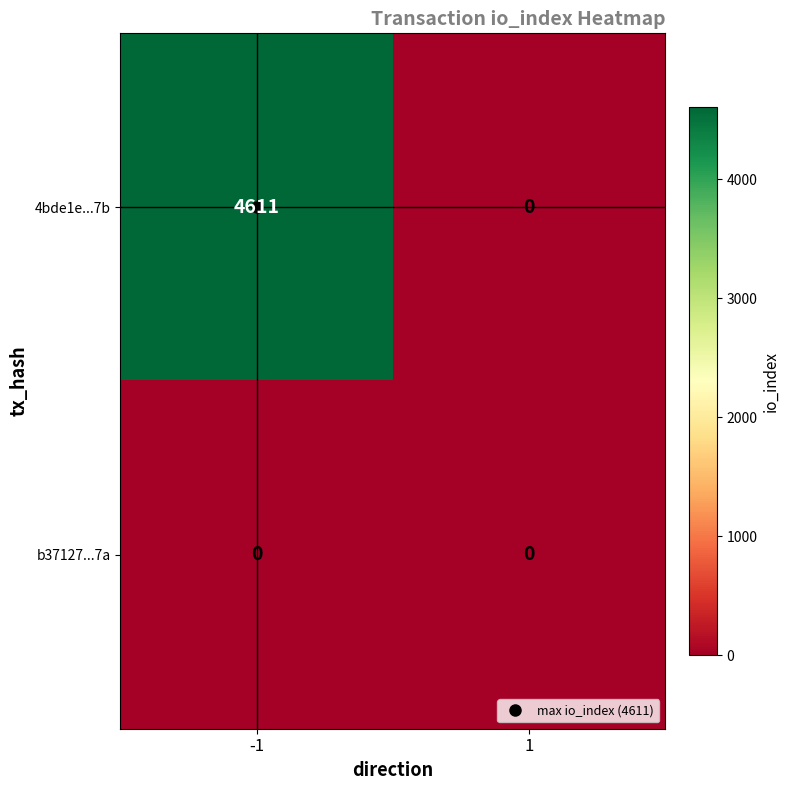

Which series changed the most between -1 and 1?

4bde1e...7b